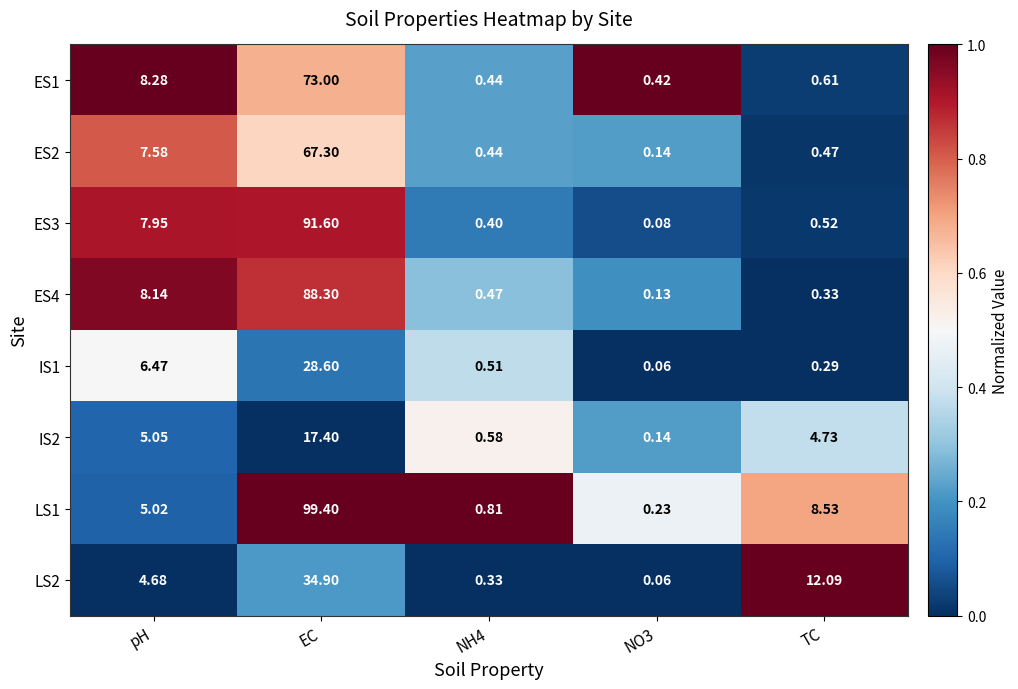

Between NH4 and NO3, which series saw the biggest shift?

LS1